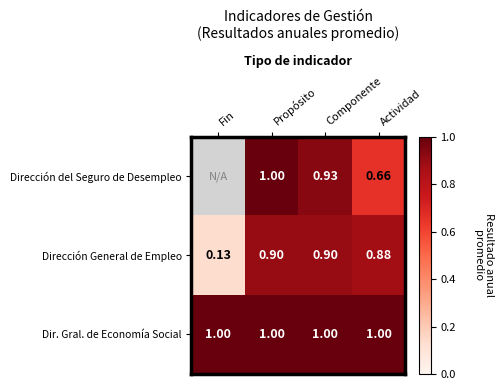

Which has a higher value, Fin or Componente?

Componente